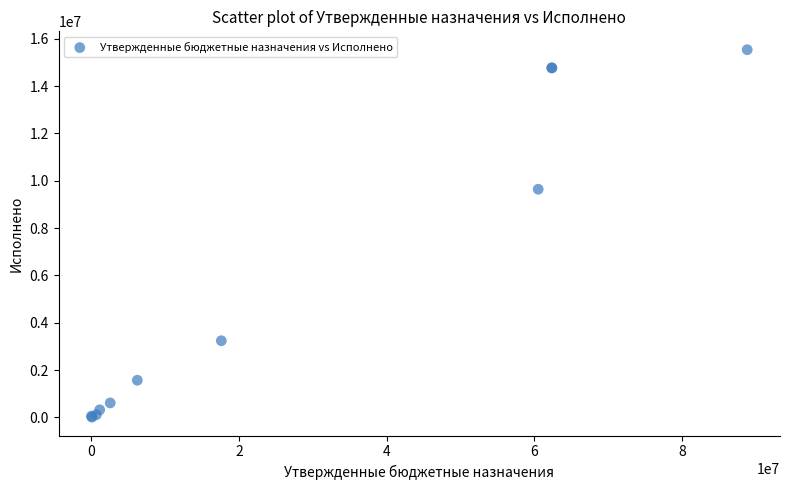

What Y value in the scatter plot is closest to 7774608?

9643054.3